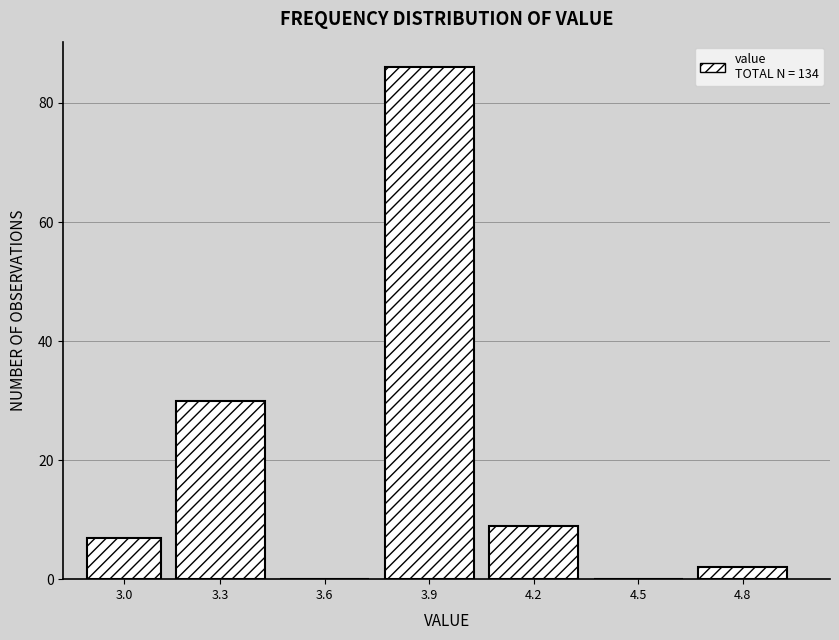

Reading right to left, transcribe all the data shown in this chart.

4.8=2	4.5=0	4.2=9	3.9=86	3.6=0	3.3=30	3.0=7